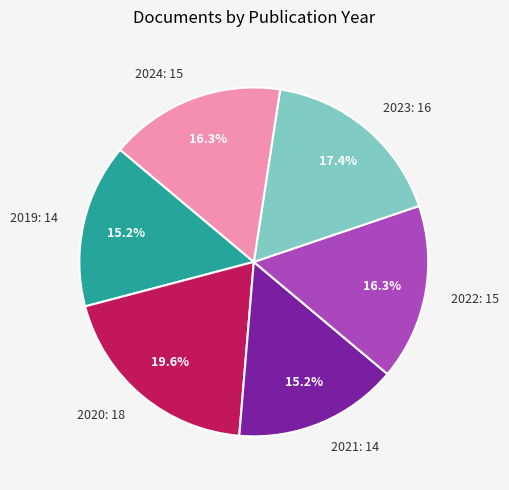

Approximately how many times larger is the value at 2024: 15 compared to 2022: 15?

1.0